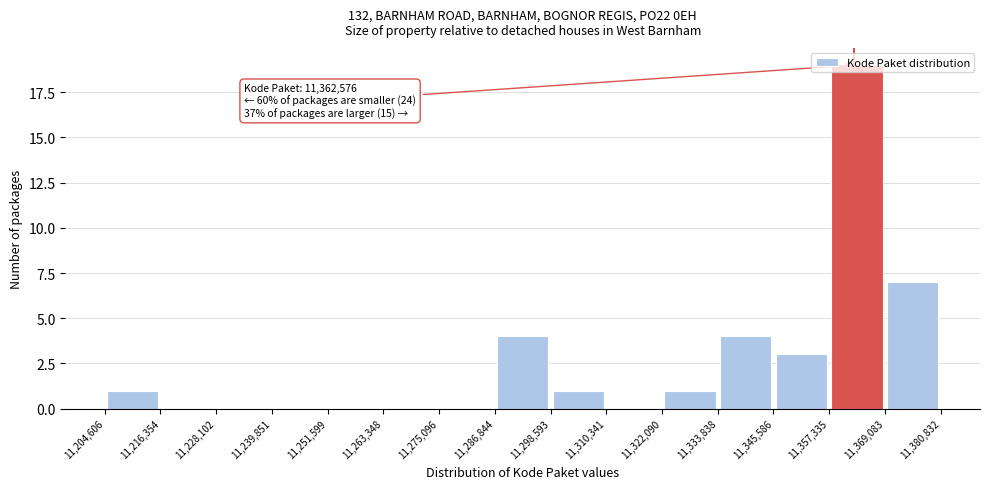

Which range on the x-axis has the tallest bar?

11,357,335 to 11,369,083